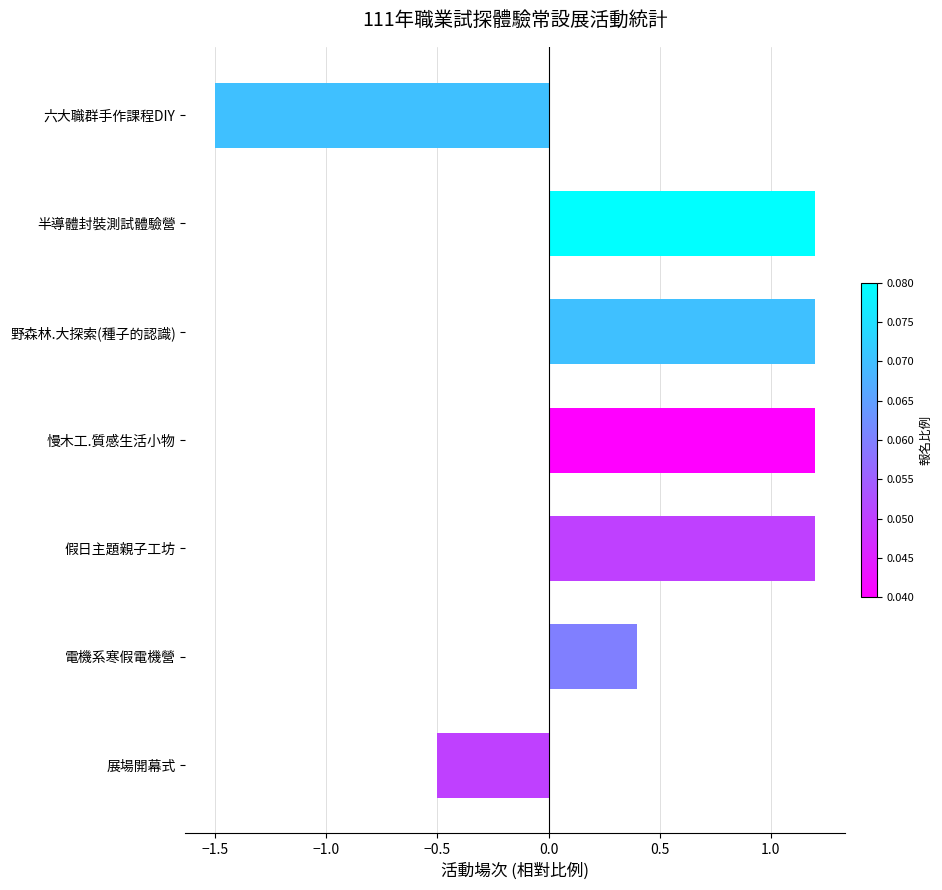

Where is the data nearest to the value 0?

電機系寒假電機營